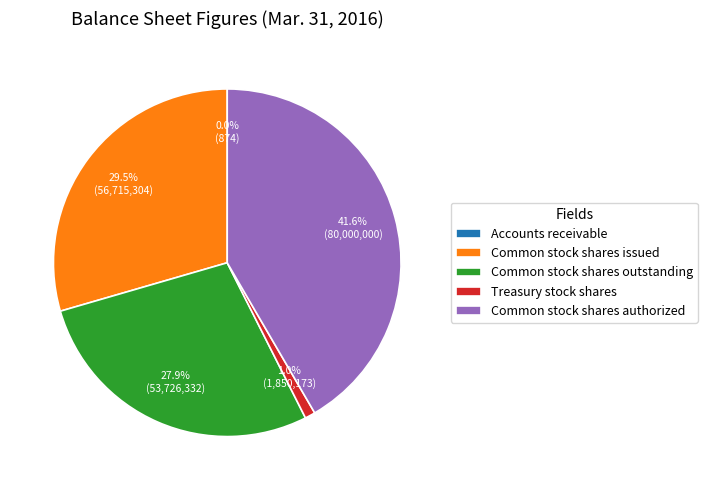

Does Treasury stock shares account for over 50% of the chart?

No